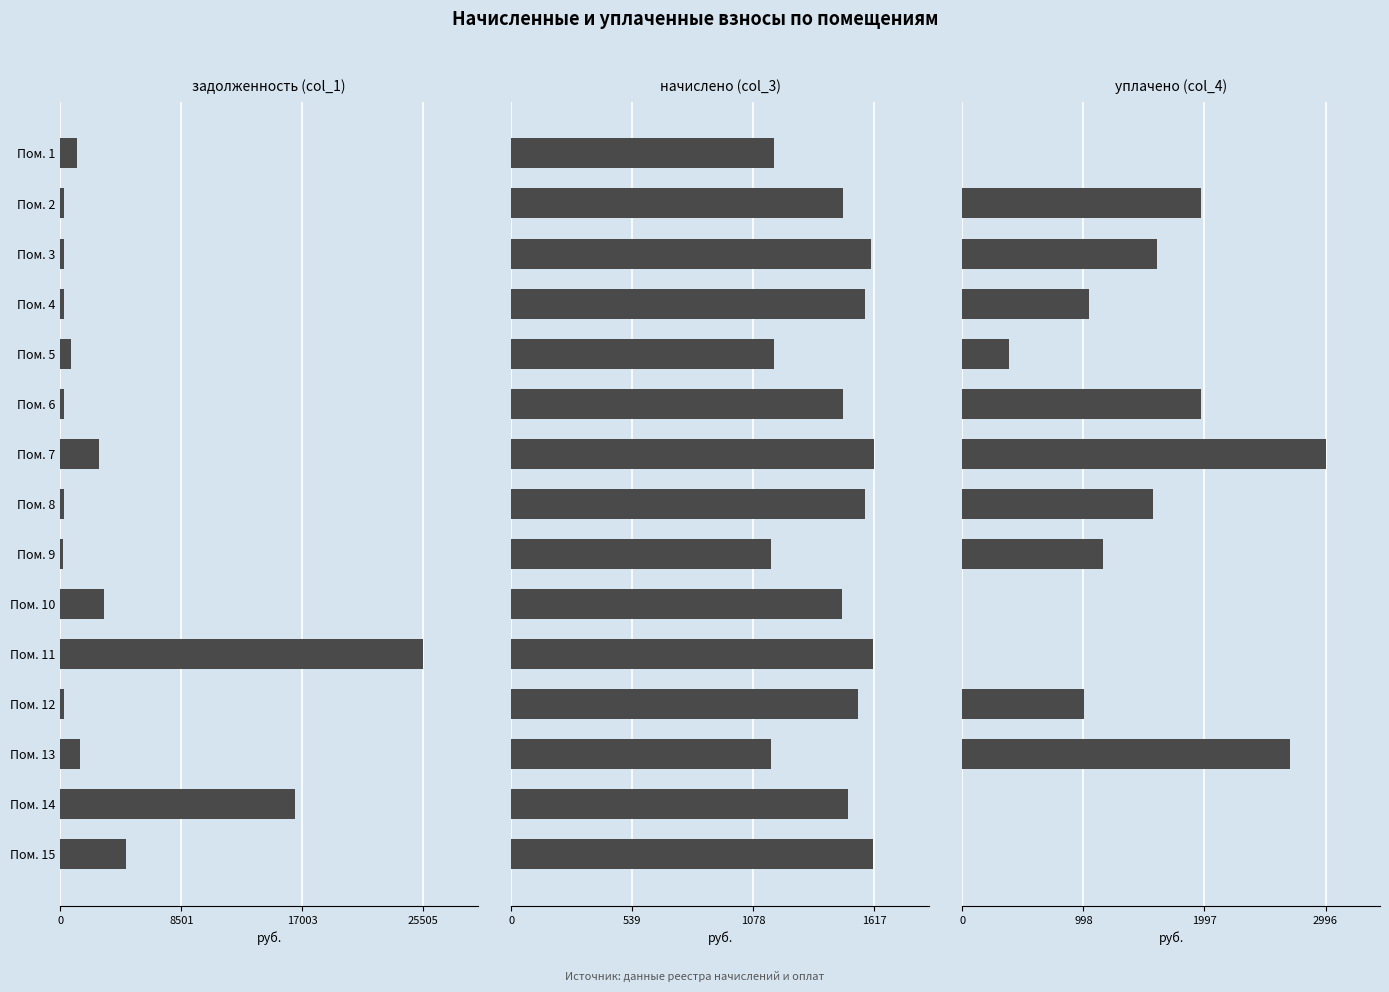

Are the bars grouped side by side (vs. stacked)?

Yes